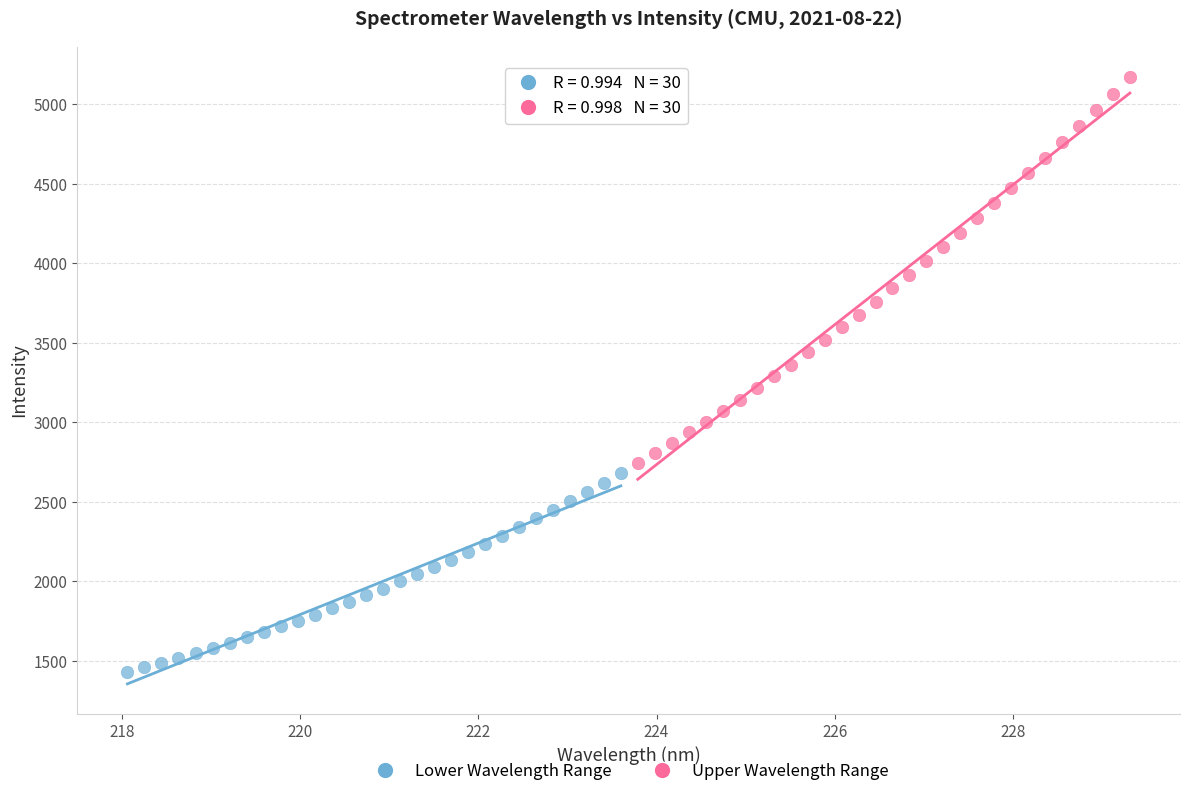

Which series reaches the maximum Y coordinate?

Upper Wavelength Range